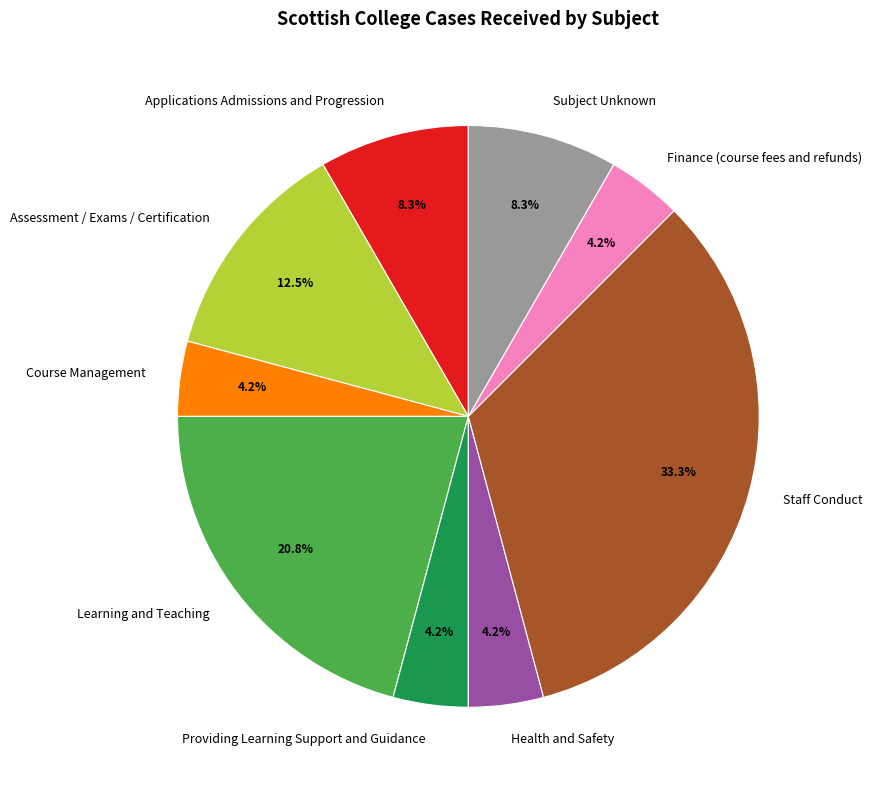

How many segments does this pie chart have?

9